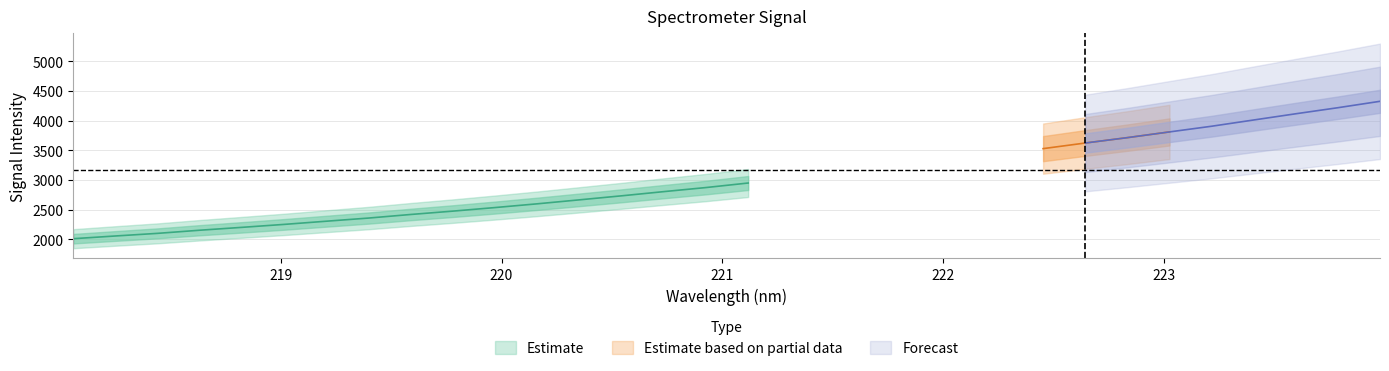

True or false: there are more than 1 points higher than both neighbors.

False